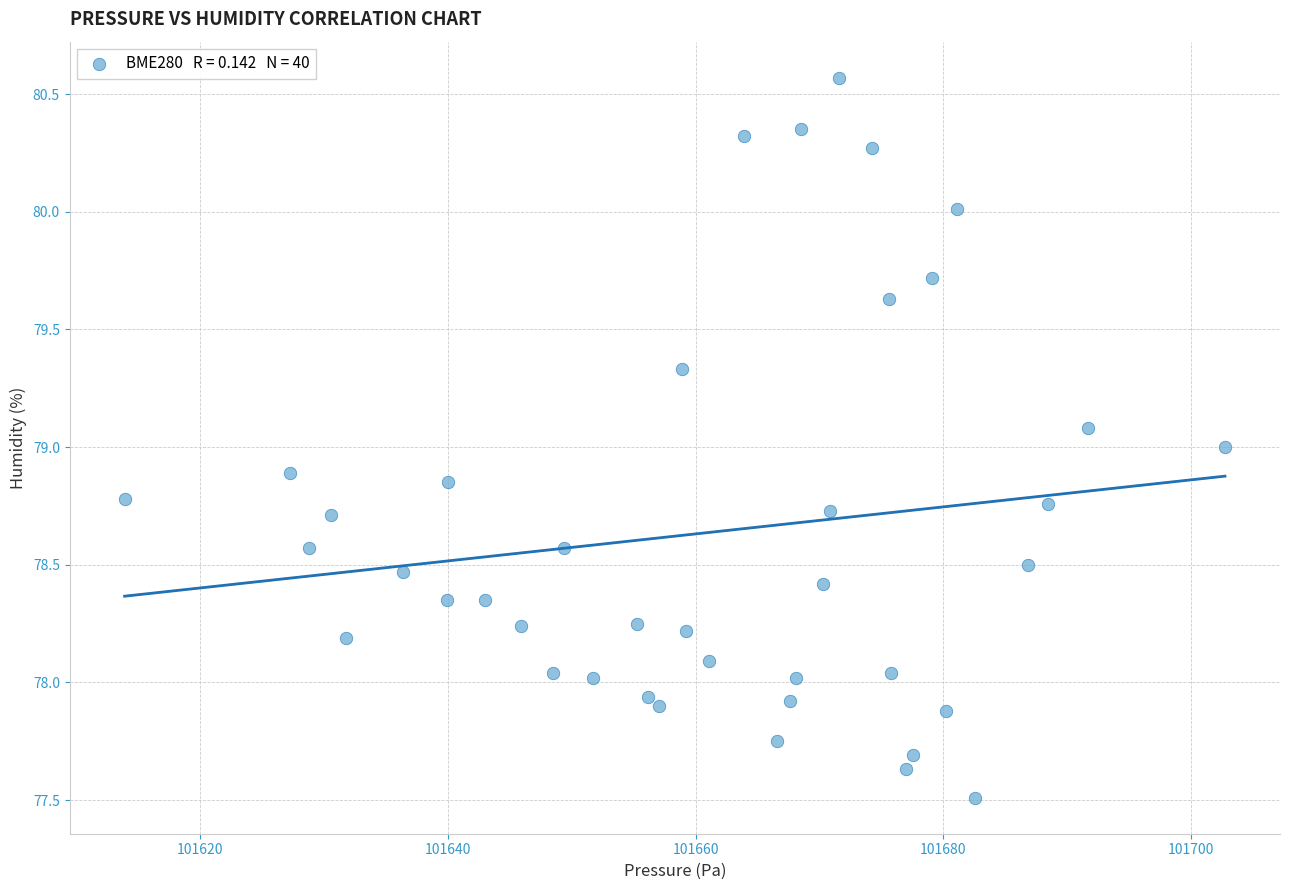

What is the range of Y values (max minus min)?

3.1